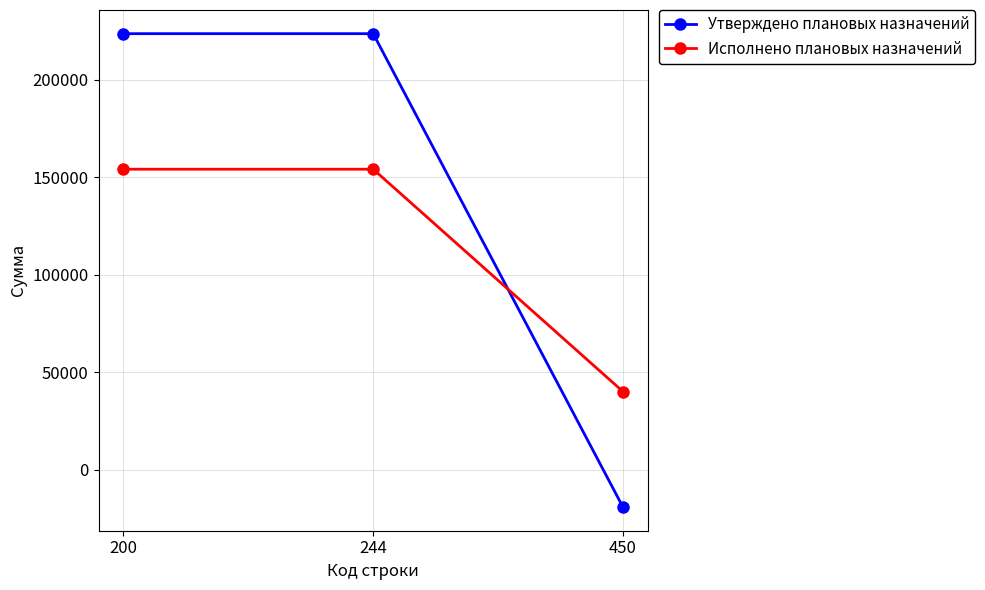

Which series has the largest range (max minus min)?

Утверждено плановых назначений